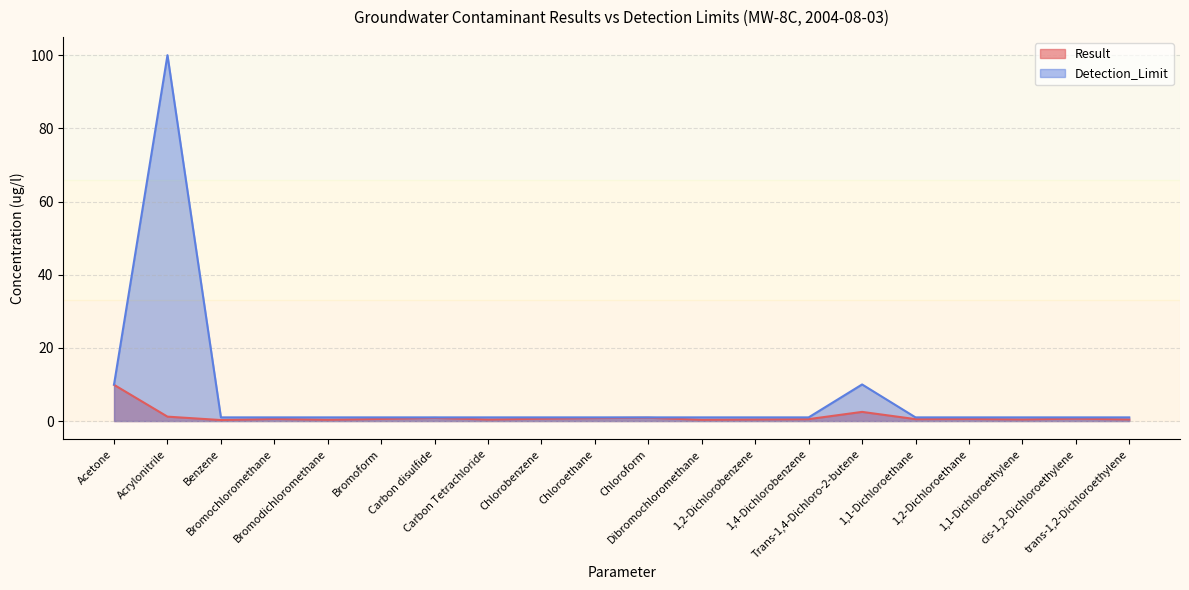

What position from the right is Bromochloromethane?

17